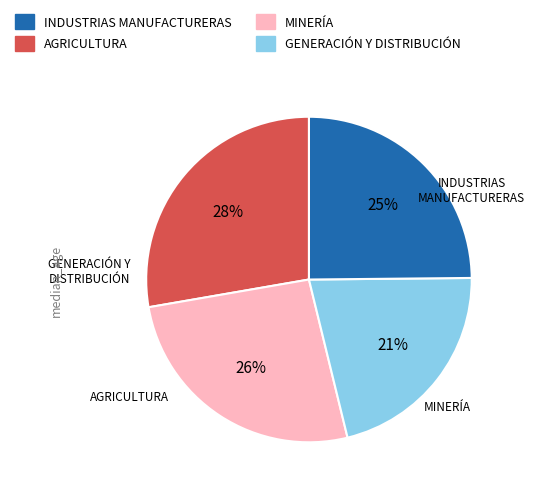

How many segments does this pie chart have?

4